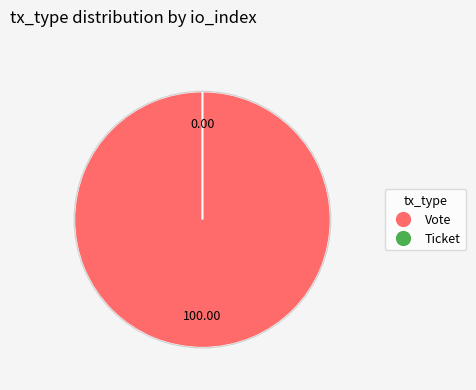

Is Vote the majority of the pie?

Yes